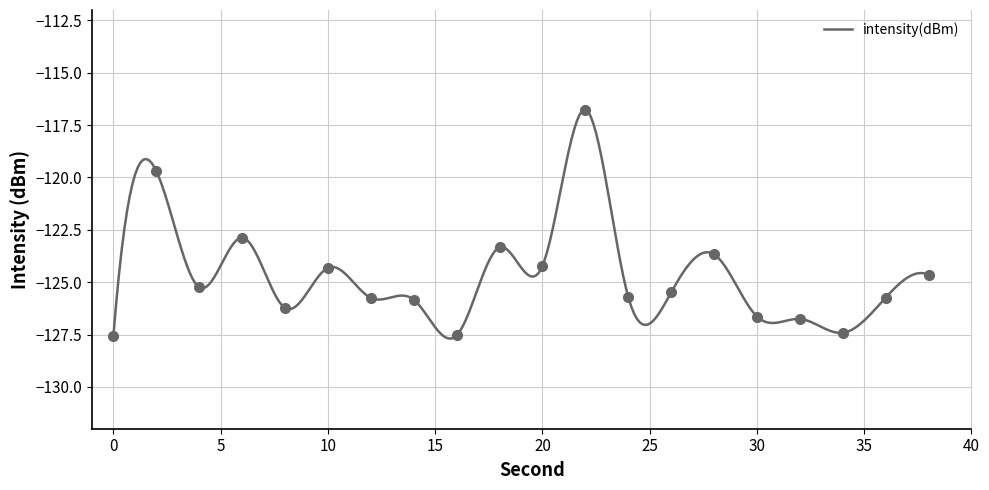

Reading left to right, transcribe all the data shown in this chart.

-127.6	-119.7	-125.3	-122.9	-126.2	-124.3	-125.8	-125.8	-127.5	-123.3	-124.2	-116.8	-125.7	-125.5	-123.7	-126.6	-126.8	-127.4	-125.7	-124.6